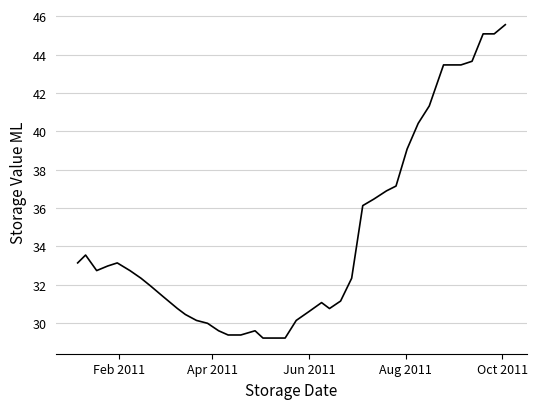

Does the chart have visible grid lines?

Yes